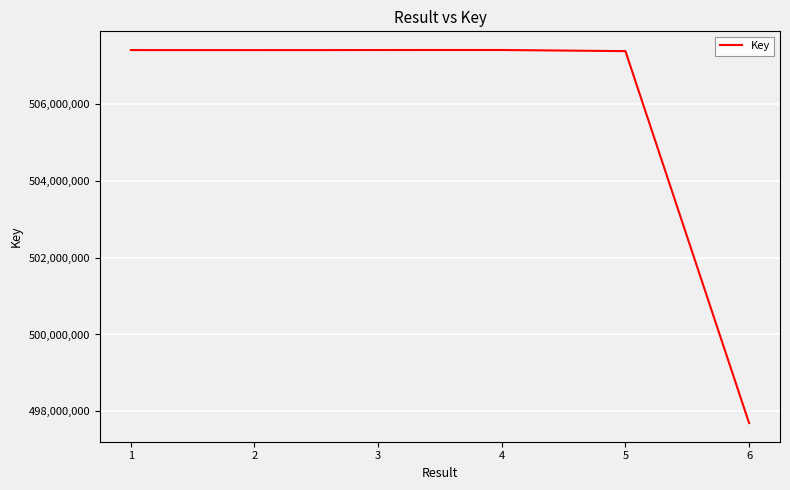

What is the minimum value shown in the chart?

497693683